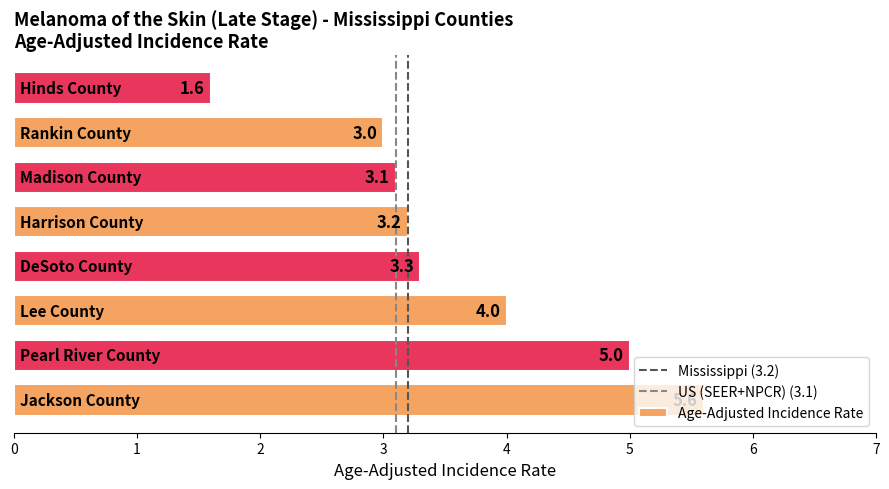

What is the difference between the maximum and minimum values?

4.0